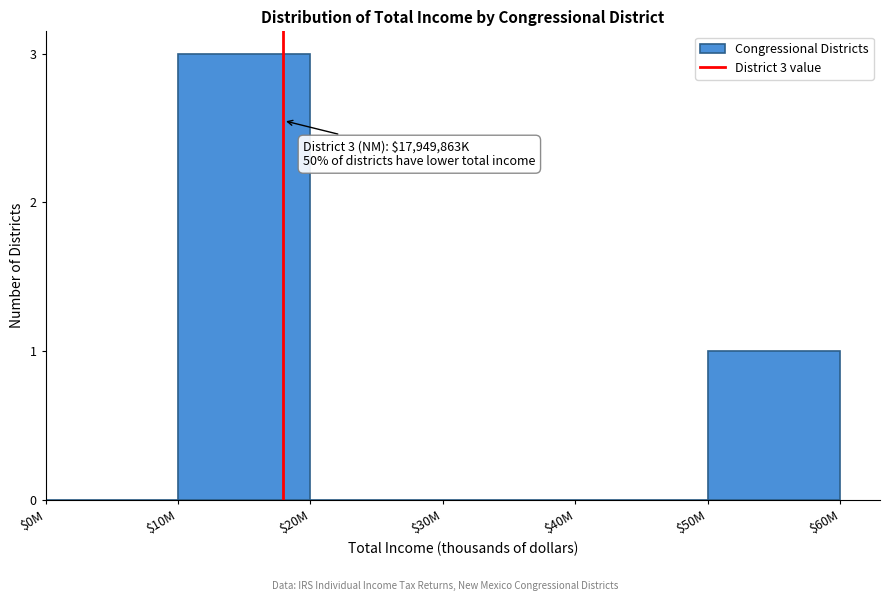

What is the greatest value displayed?

3